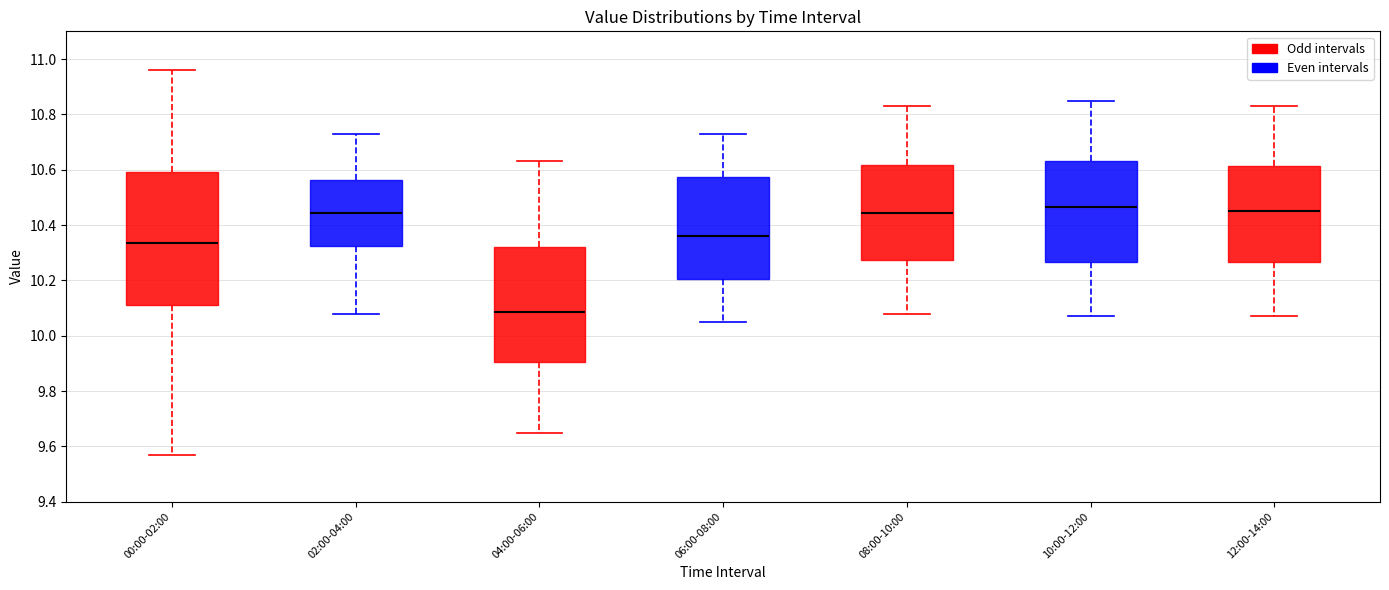

Which box's median line is the lowest?

04:00-06:00